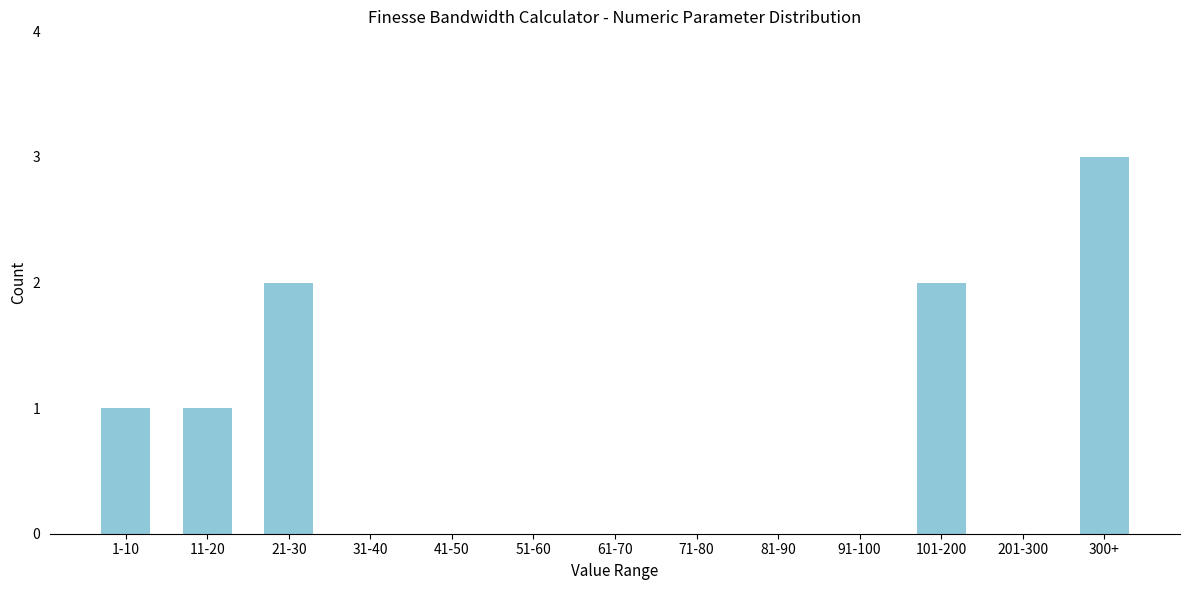

Reading left to right, what are all the values shown in this chart?

1-10=1	11-20=1	21-30=2	31-40=0	41-50=0	51-60=0	61-70=0	71-80=0	81-90=0	91-100=0	101-200=2	201-300=0	300+=3